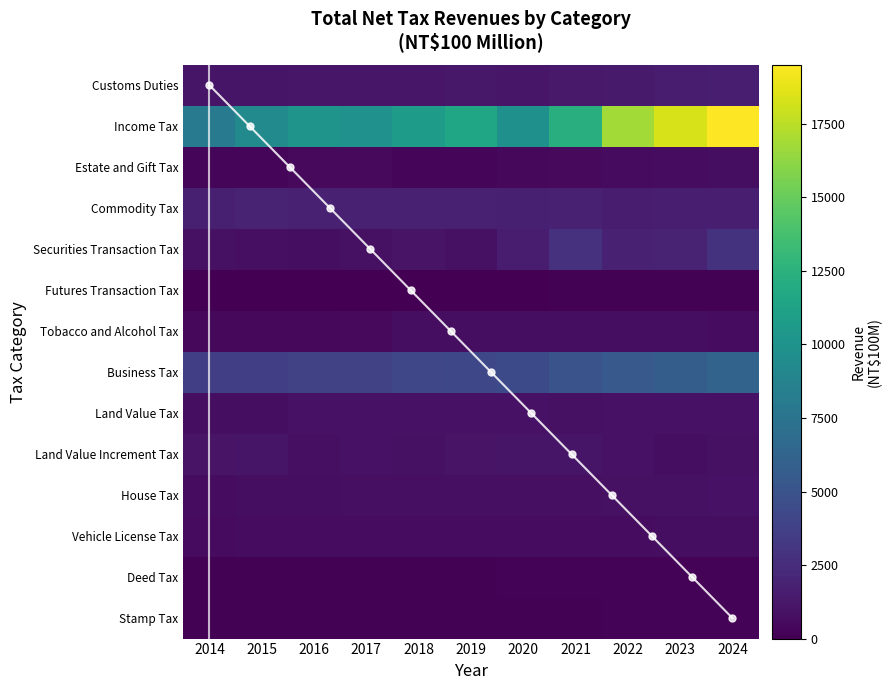

What is the difference between the maximum and minimum values in the House Tax series?

279